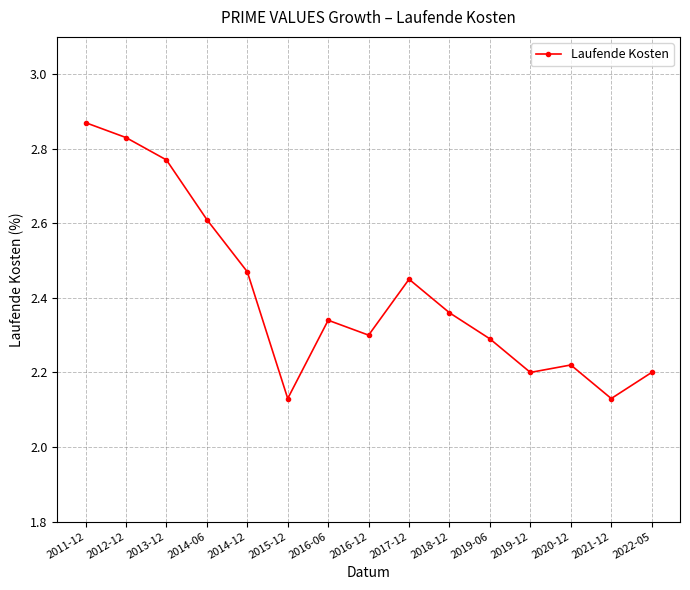

Is it true that the value at 2014-12 is 4.0?

False